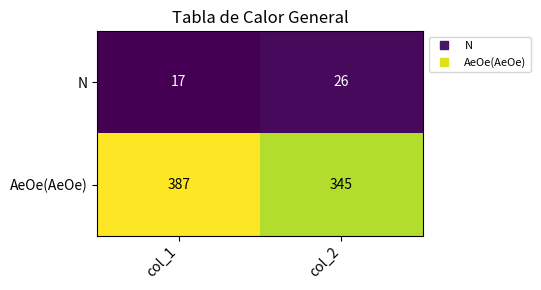

What value does the N series have at col_2?

26